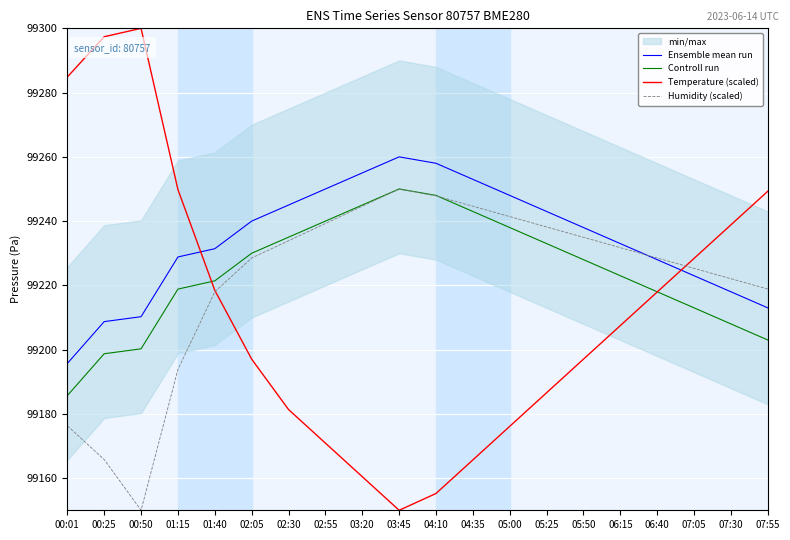

True or false: Temperature (scaled) has a value of 61008.3 at 02:30.

False